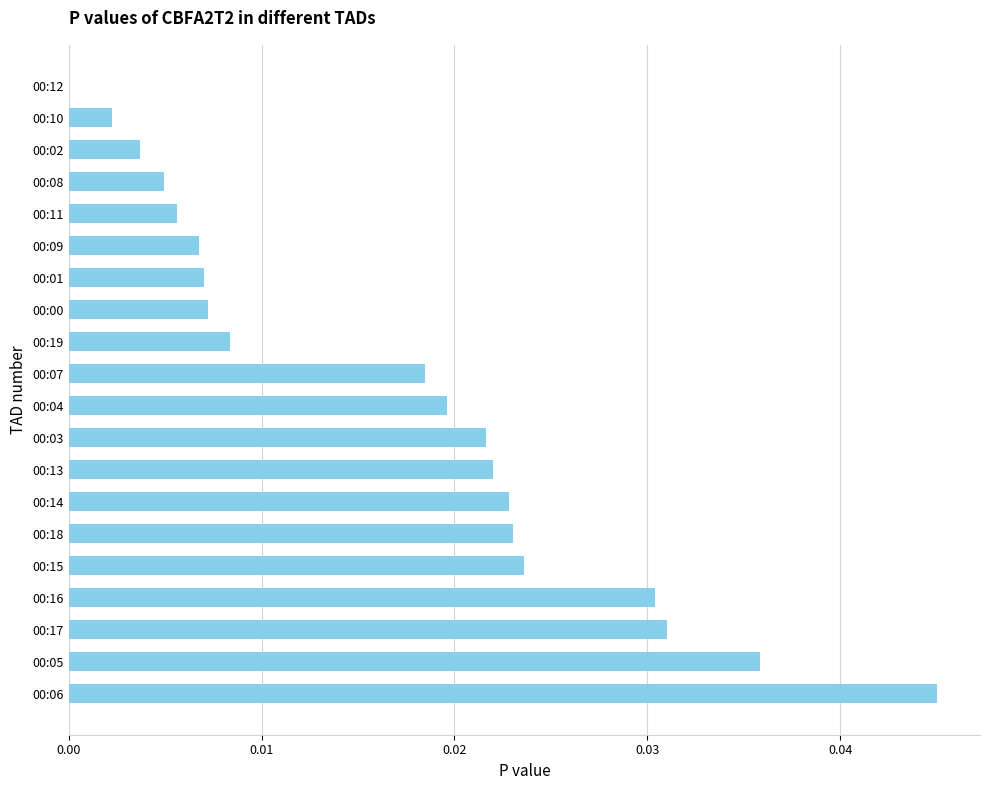

Is it true that the value at 00:00 is 0.0?

True